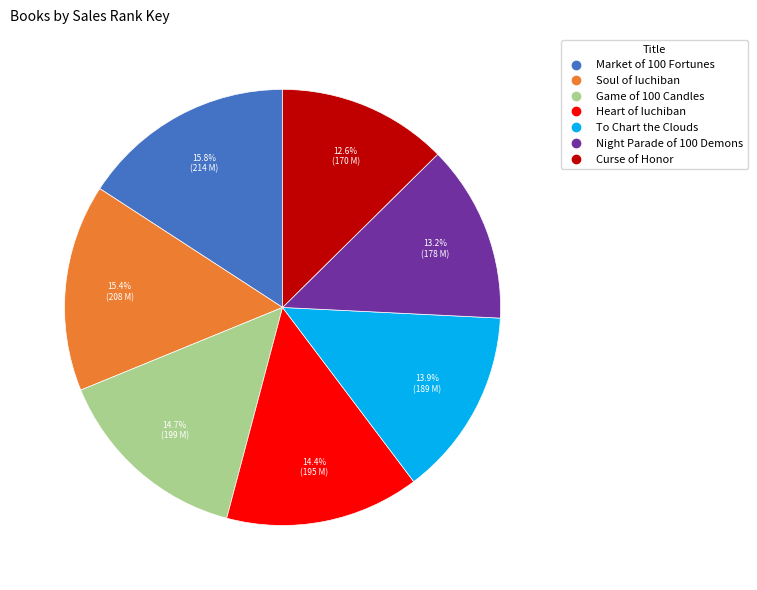

To the nearest percent, what percentage of the pie is To Chart the Clouds?

14%